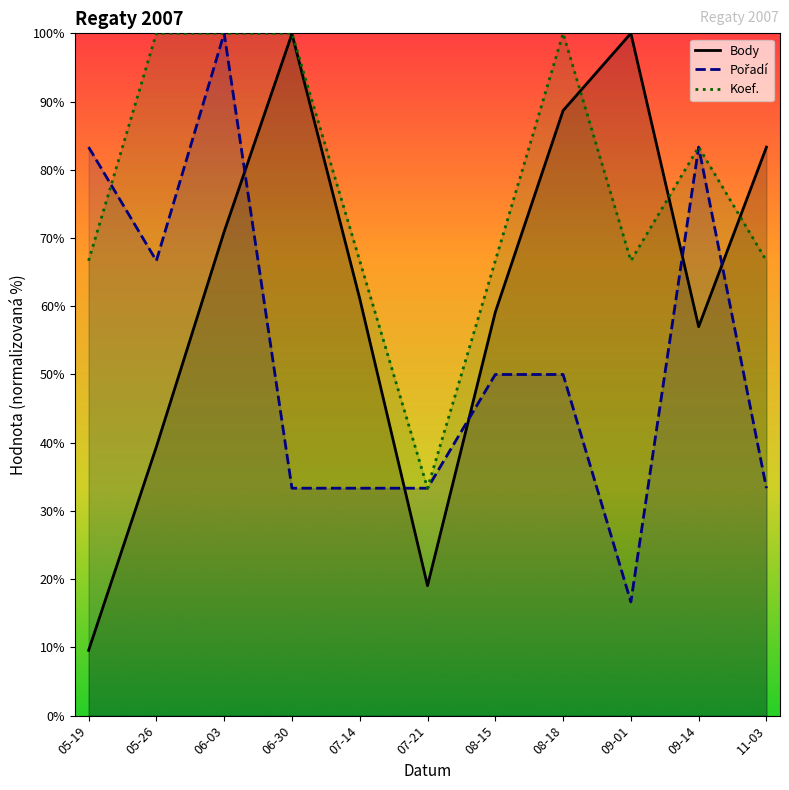

What is the average value of the Pořadí series?

53.0